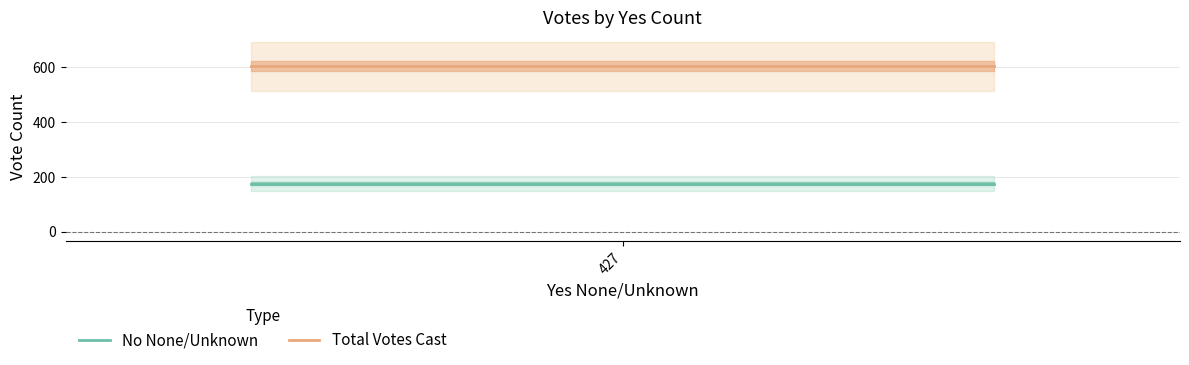

Reading left to right, what are all the values shown in this chart?

No None/Unknown: 175	175	175
Total Votes Cast: 602	602	602